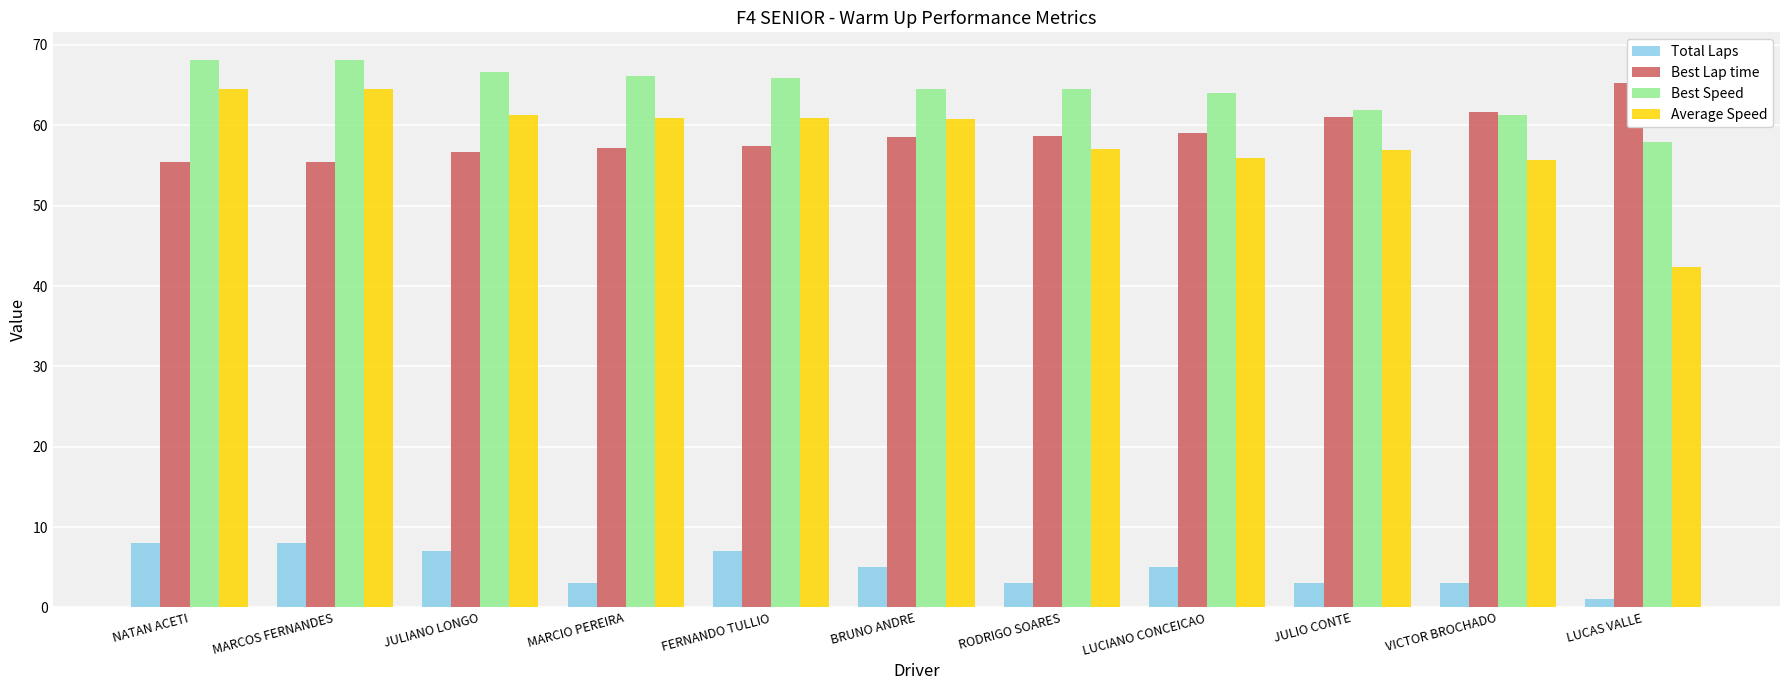

What is the sum of the Best Lap time values at LUCAS VALLE and MARCOS FERNANDES?

120.7